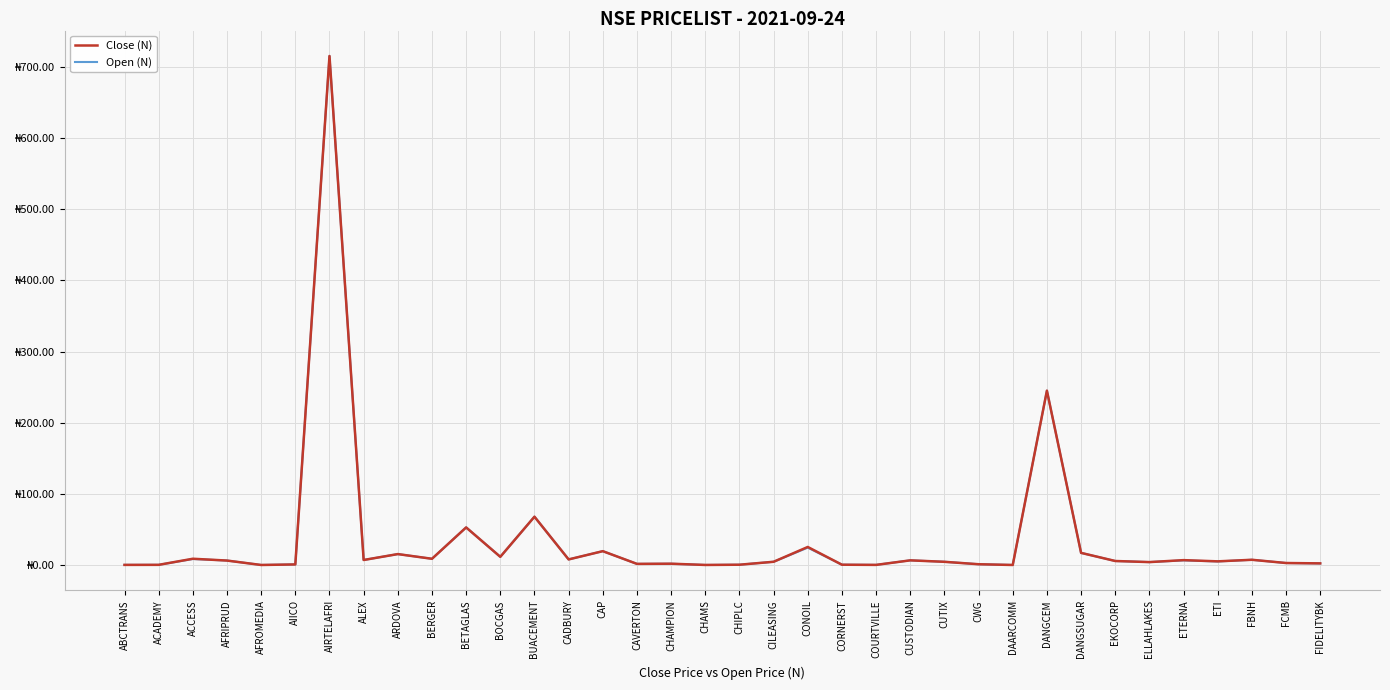

What are all the series names shown in the legend?

Close (N), Open (N)